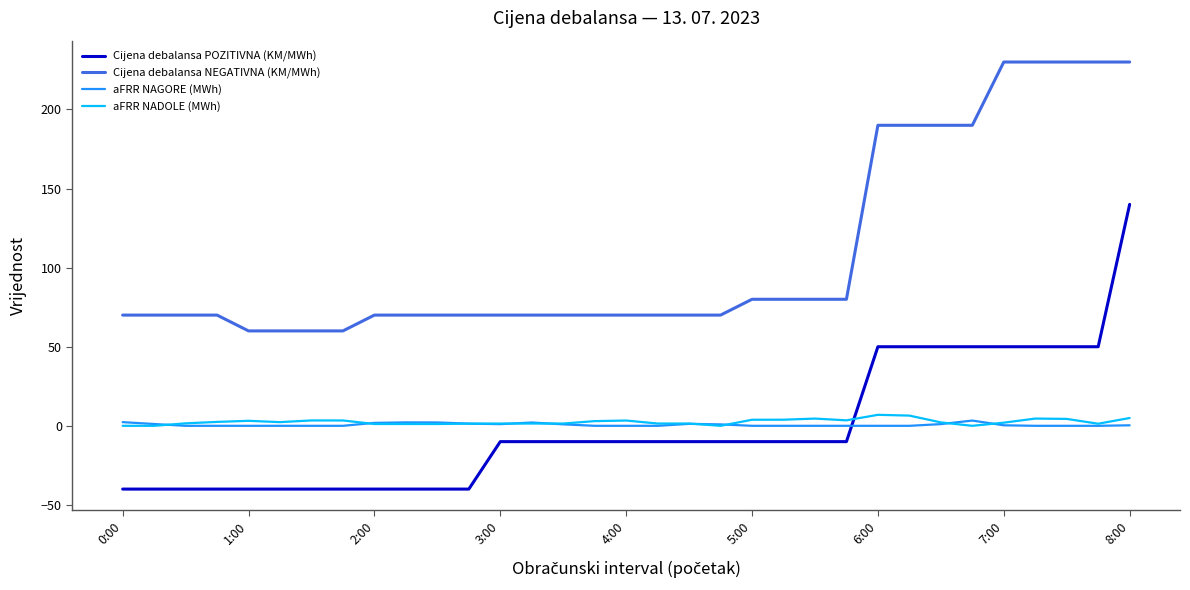

Which series has the largest total across all categories?

Cijena debalansa NEGATIVNA (KM/MWh)